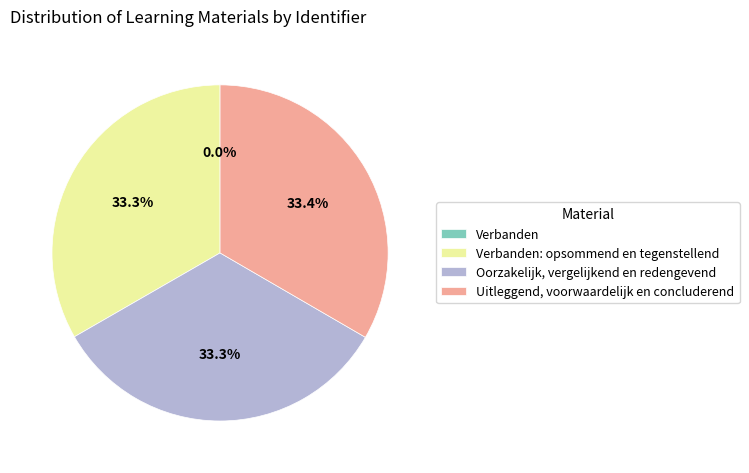

To the nearest percent, what portion does Oorzakelijk, vergelijkend en redengevend represent?

33%